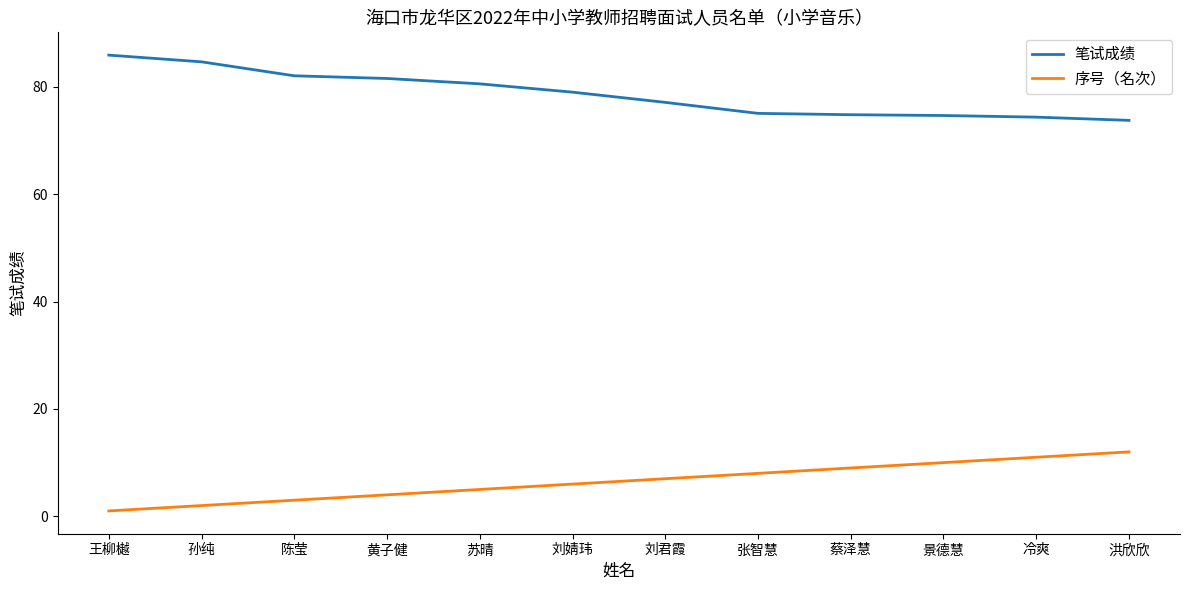

Is the value of 序号（名次） at 苏晴 greater than the value of 笔试成绩 at 陈莹?

No